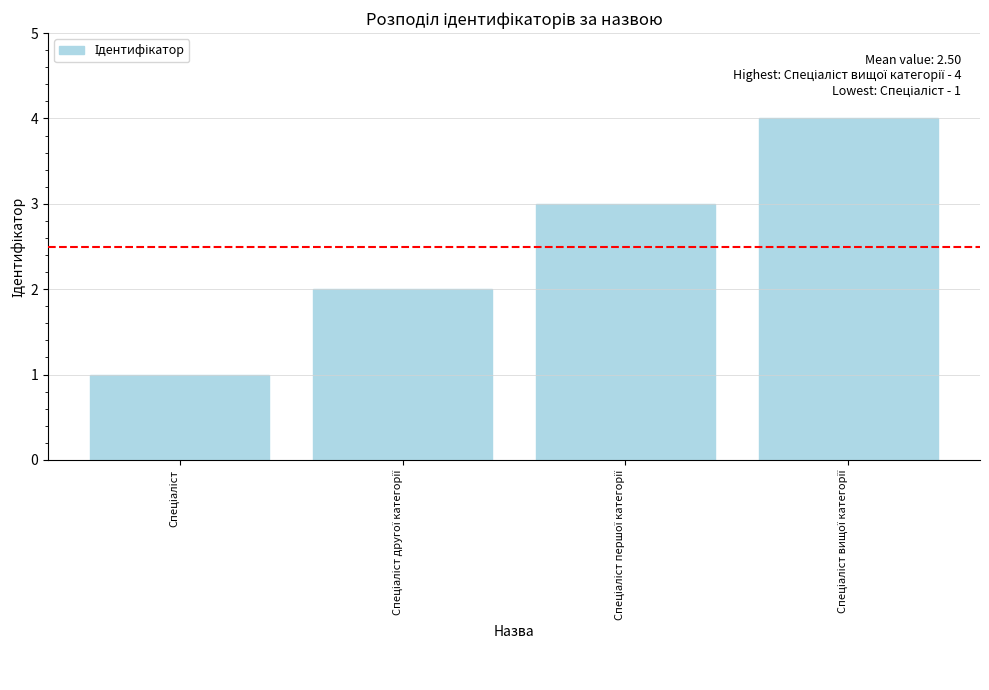

What is the difference between the second highest and second lowest values?

1